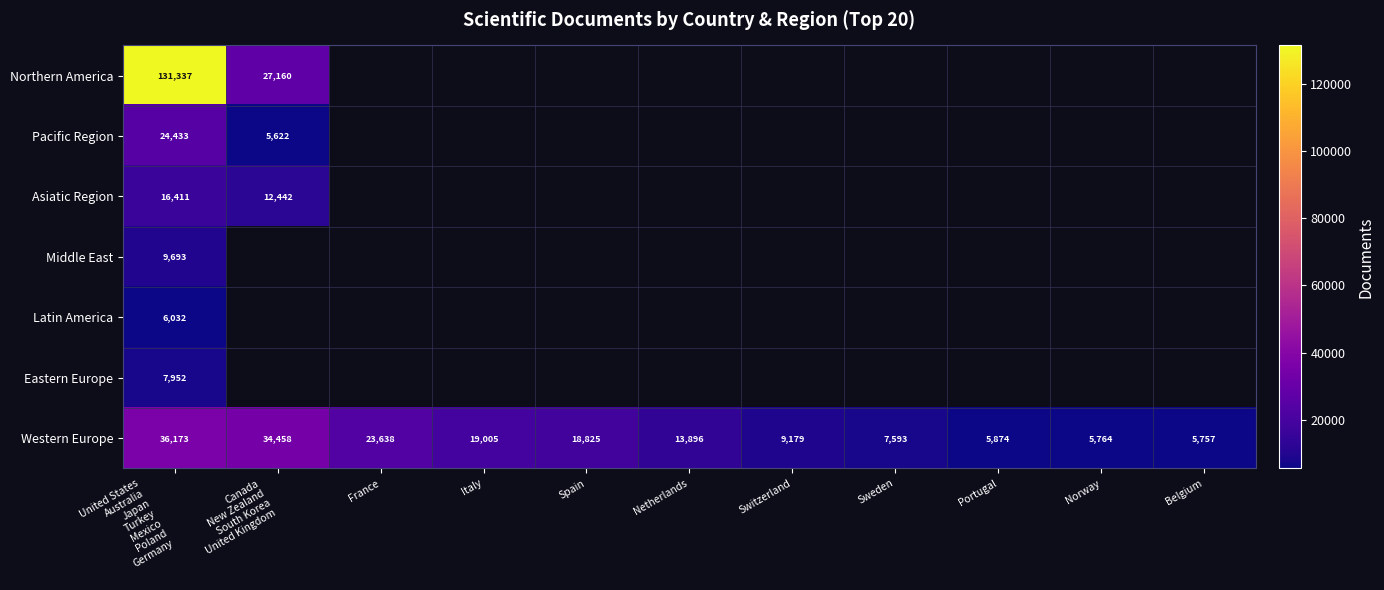

True or false: Western Europe has a value of 19005 at Italy.

True